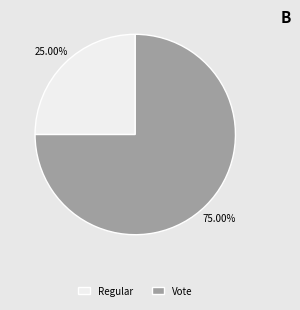

What portion of the pie excludes Regular?

75.0%